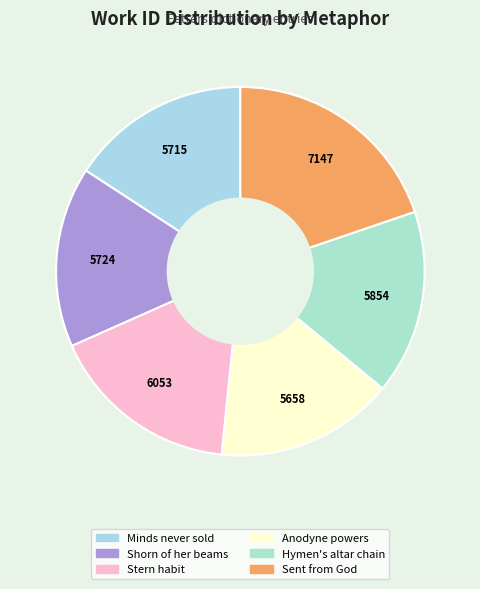

How many segments does this pie chart have?

6